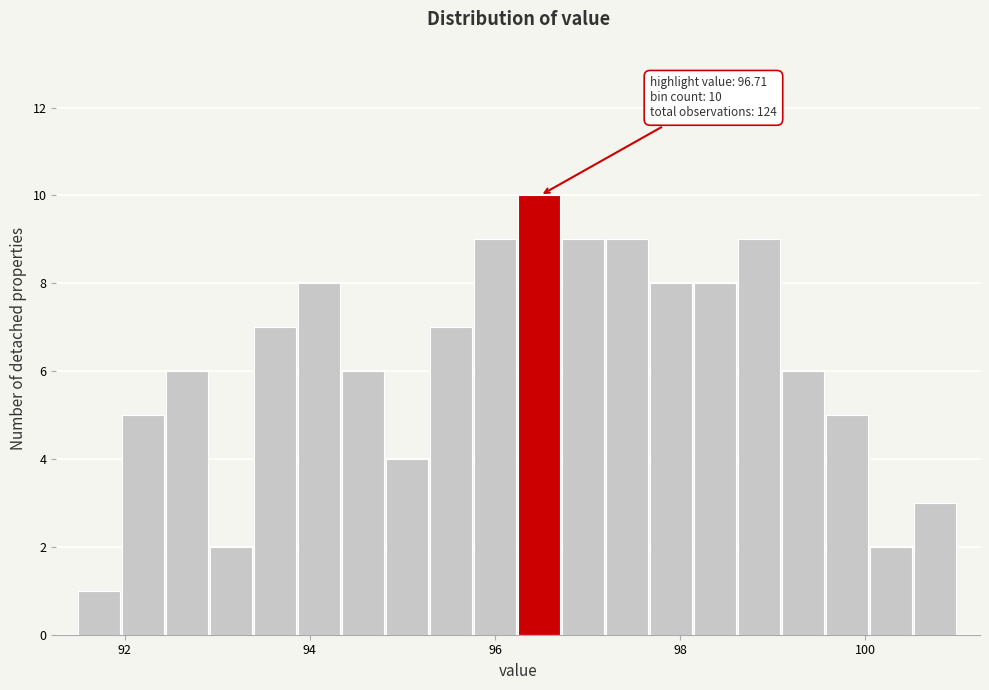

Read against the x-axis, roughly where is the centre of the tallest bar?

96.4